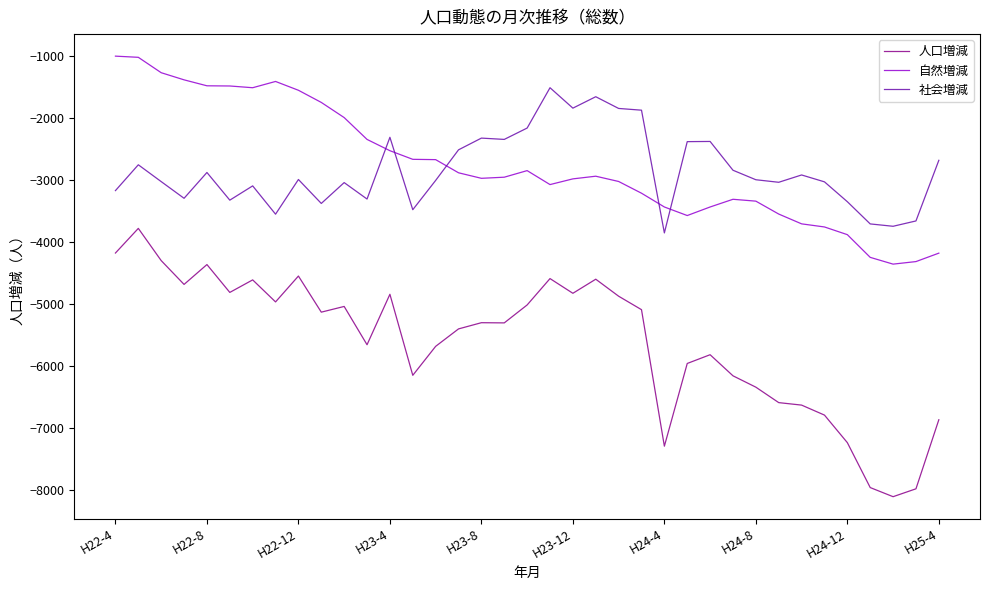

What is the lowest value of the 人口増減 series?

-8106